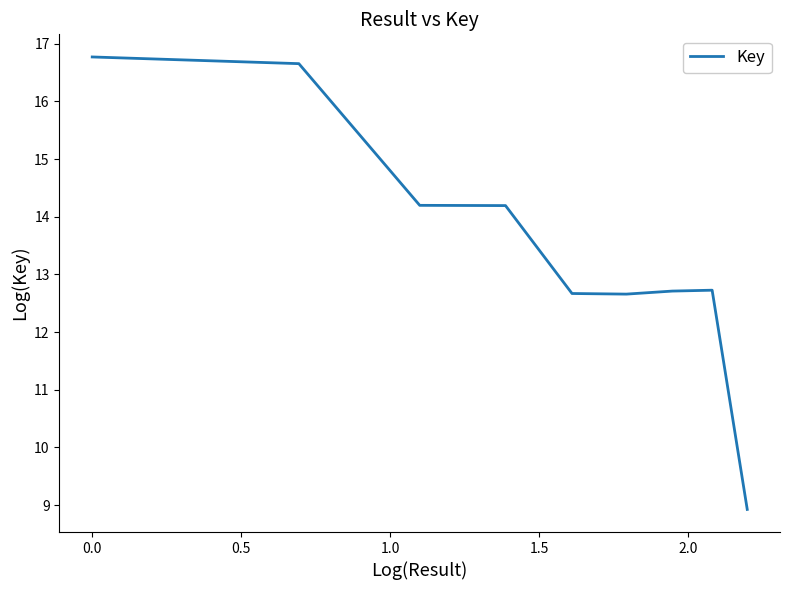

What is the sum of all values?

121.5